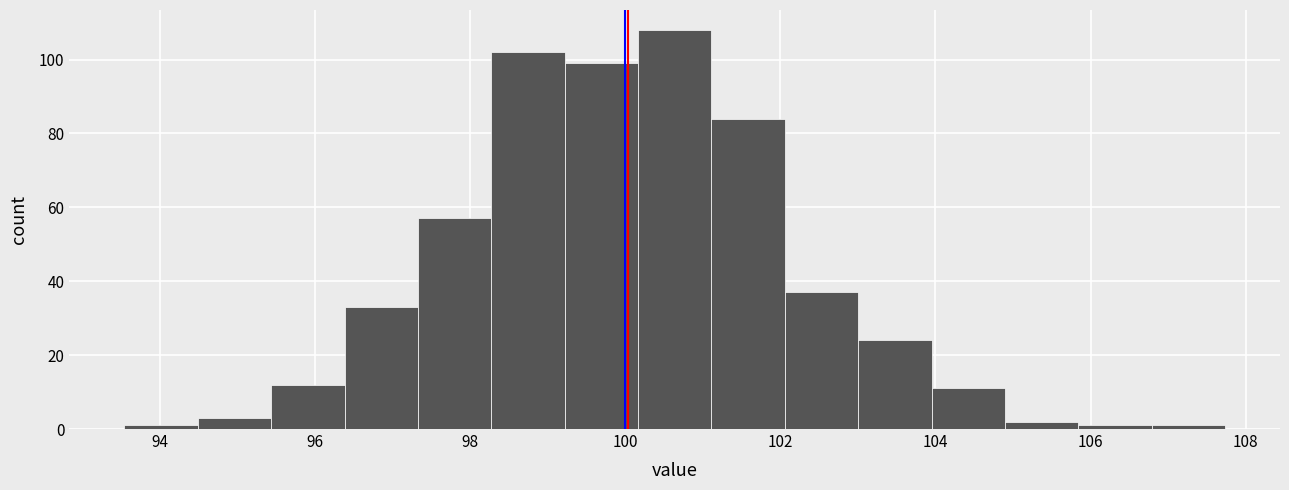

Reading left to right, transcribe this chart: for each bar, give the range it covers on the x-axis and its height. Neither the bar edges nor the heights are printed on the chart, so give them approximately, as read against the axes.

93.6 to 94.4: under 2
94.4 to 95.4: 4
95.4 to 96.4: 12
96.4 to 97.4: 34
97.4 to 98.2: 58
98.2 to 99.2: 102
99.2 to 100.2: 100
100.2 to 101.2: 108
101.2 to 102.0: 84
102.0 to 103.0: 38
103.0 to 104.0: 24
104.0 to 104.8: 12
104.8 to 105.8: 2
105.8 to 106.8: under 2
106.8 to 107.8: under 2